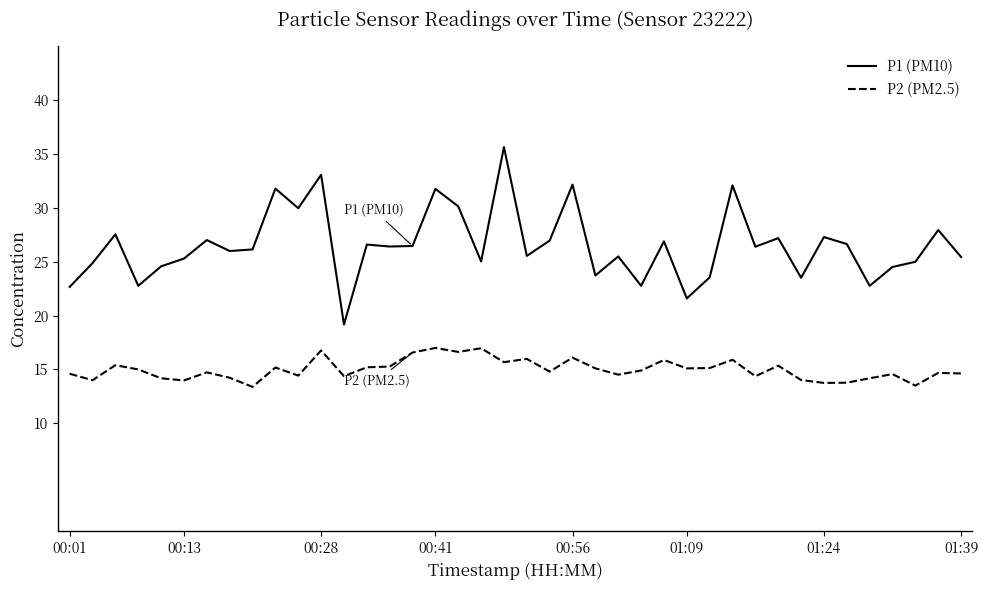

True or false: P2 (PM2.5) and P1 (PM10) cross at least once.

False